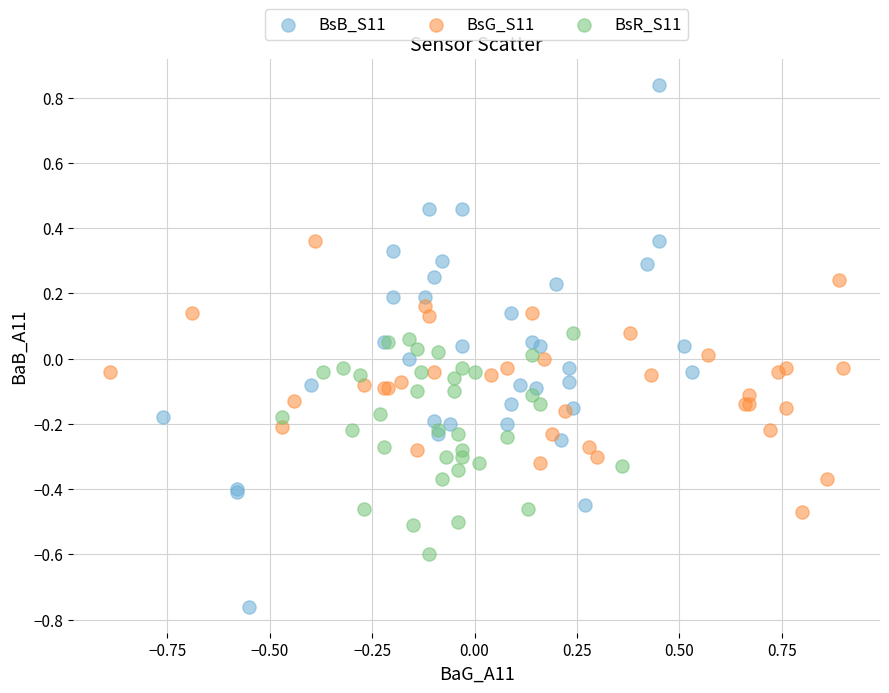

Which series reaches the minimum Y coordinate?

BsB_S11